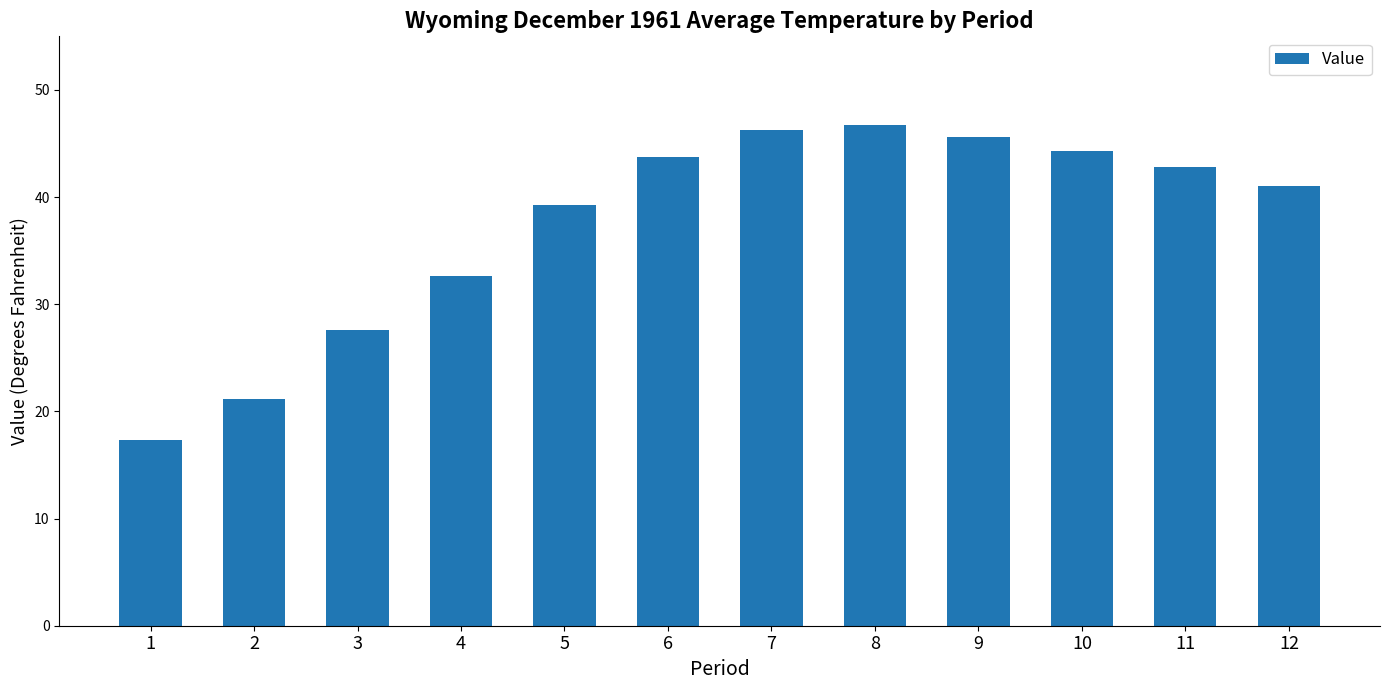

Reading left to right, extract all data points from this chart.

17.3	21.2	27.6	32.6	39.3	43.7	46.3	46.7	45.6	44.3	42.8	41.0